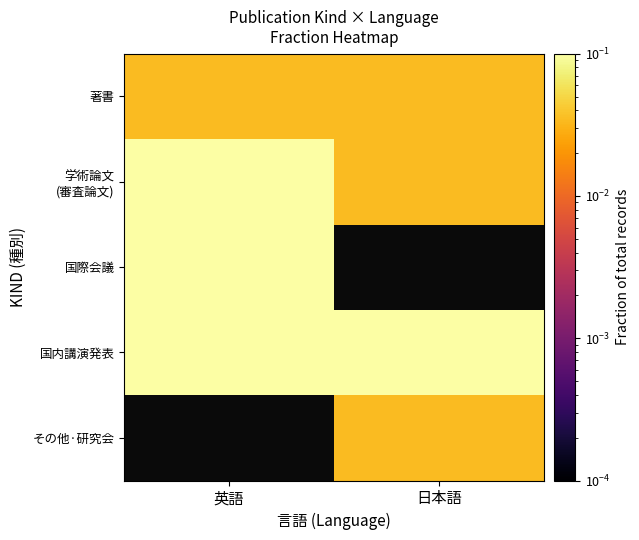

Which category has the highest value in the 国際会議 series?

英語